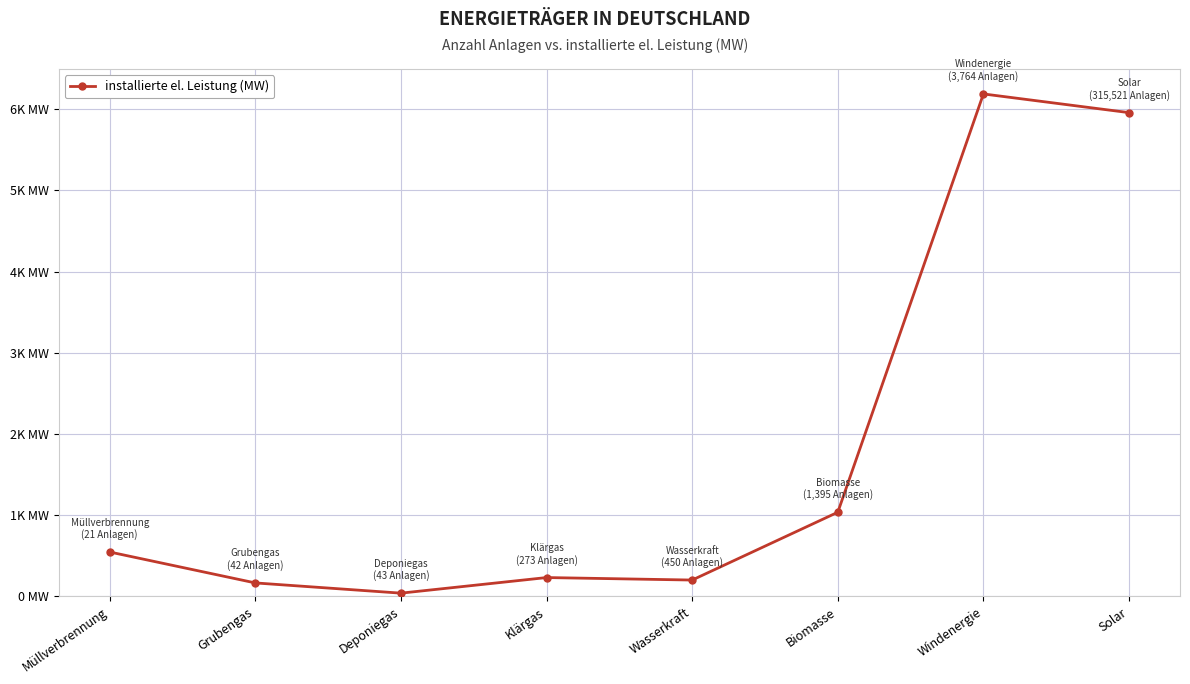

What is the change in value from Deponiegas to Solar?

+5916.2